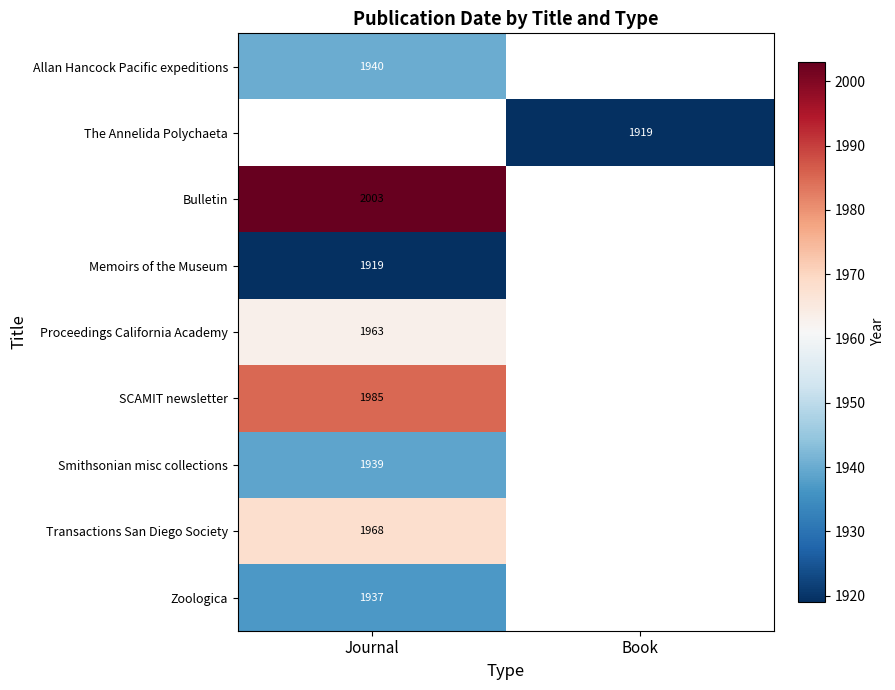

Is the value of Smithsonian misc collections at Journal greater than the value of Bulletin at Journal?

No